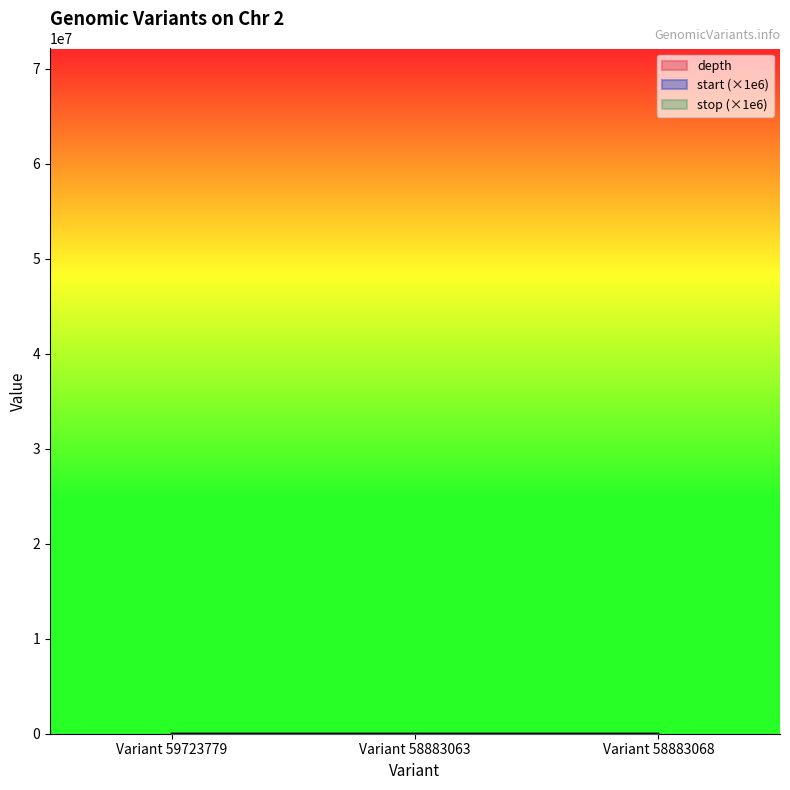

How many categories are shown in the chart?

3